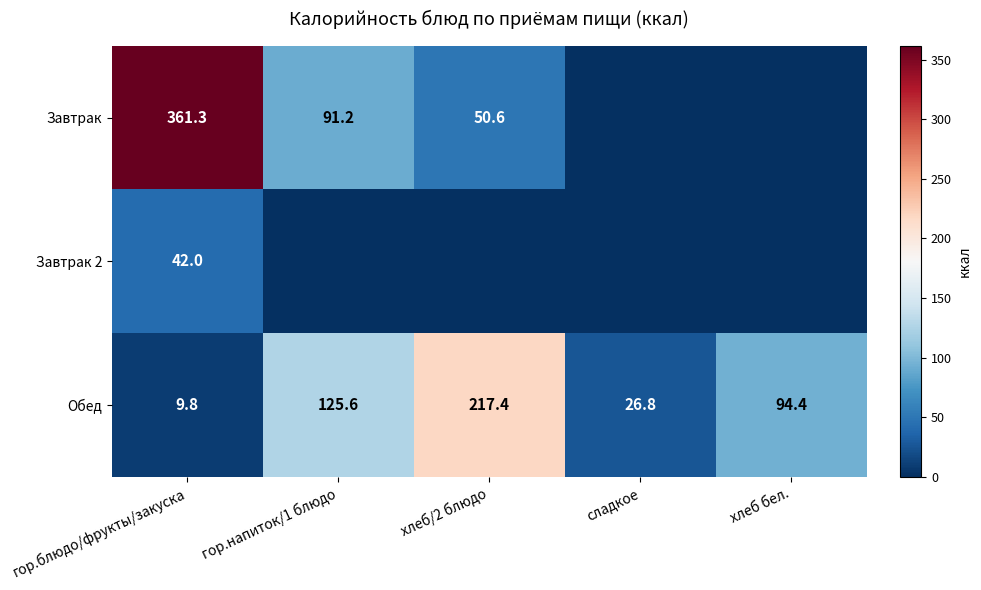

The Обед series shows 161.4 at хлеб бел.. True or false?

False